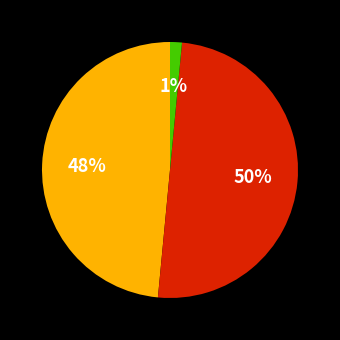

How many segments does this pie chart have?

3